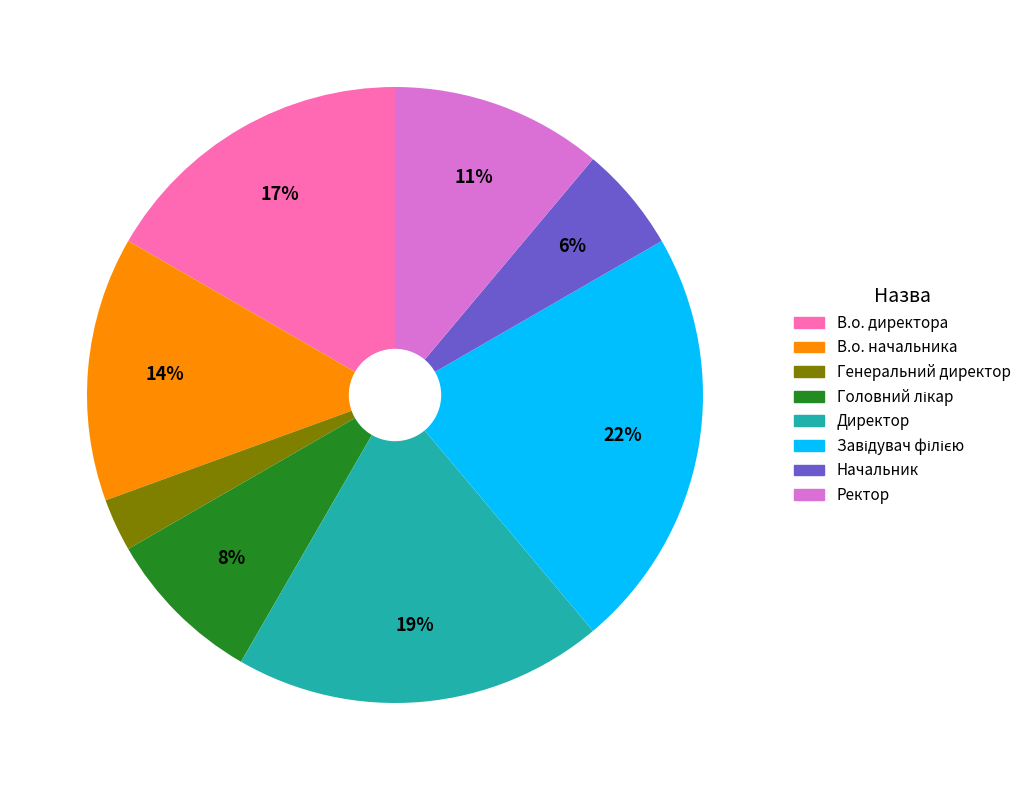

Combined, do В.о. начальника and Генеральний директор account for over 50%?

No